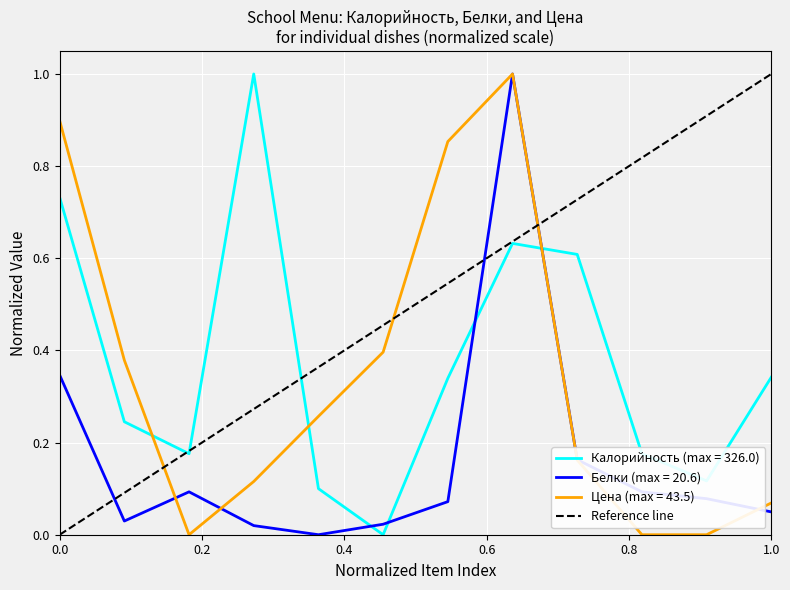

After their last crossing, which series has the higher values: Калорийность (max = 326.0) or Цена (max = 43.5)?

Калорийность (max = 326.0)